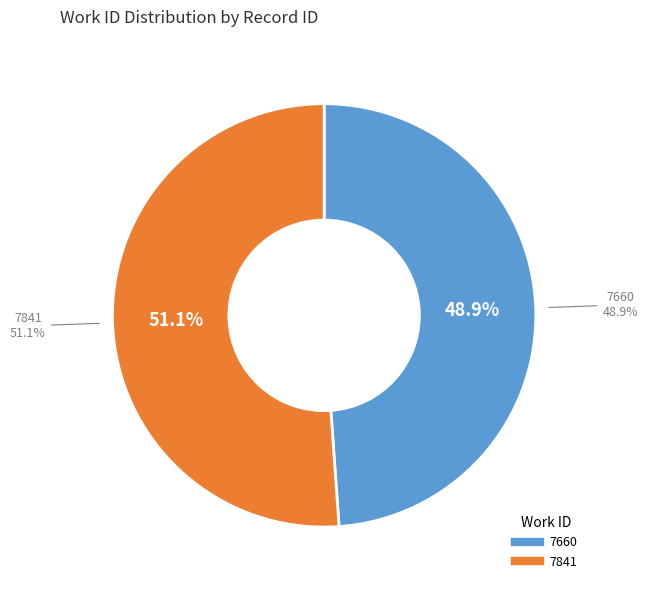

Combined, what portion of the pie is 7660 and 7841?

100.0%